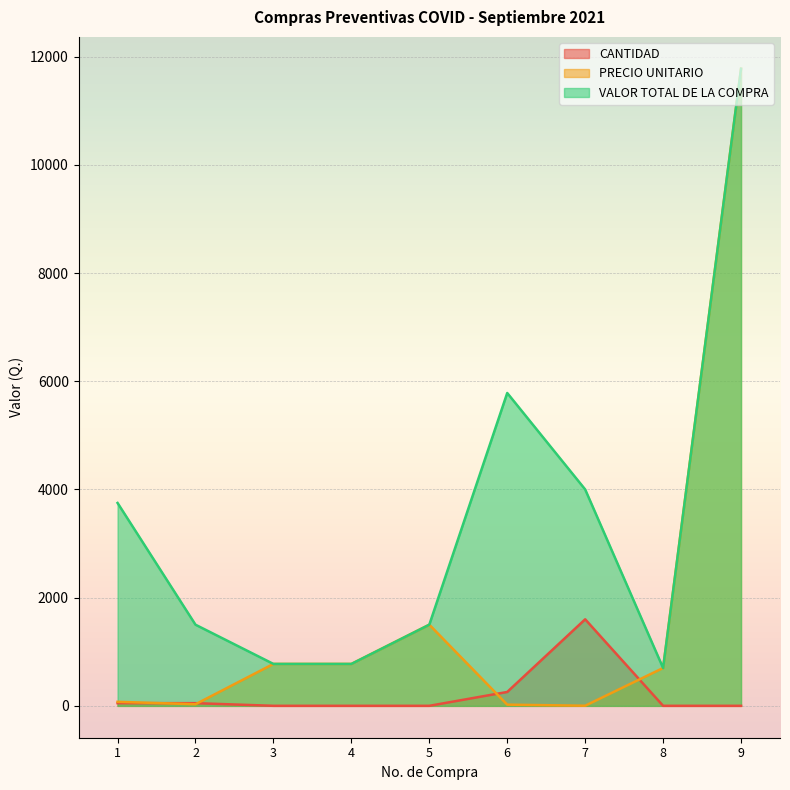

How many interior local peaks does the VALOR TOTAL DE LA COMPRA series have?

1